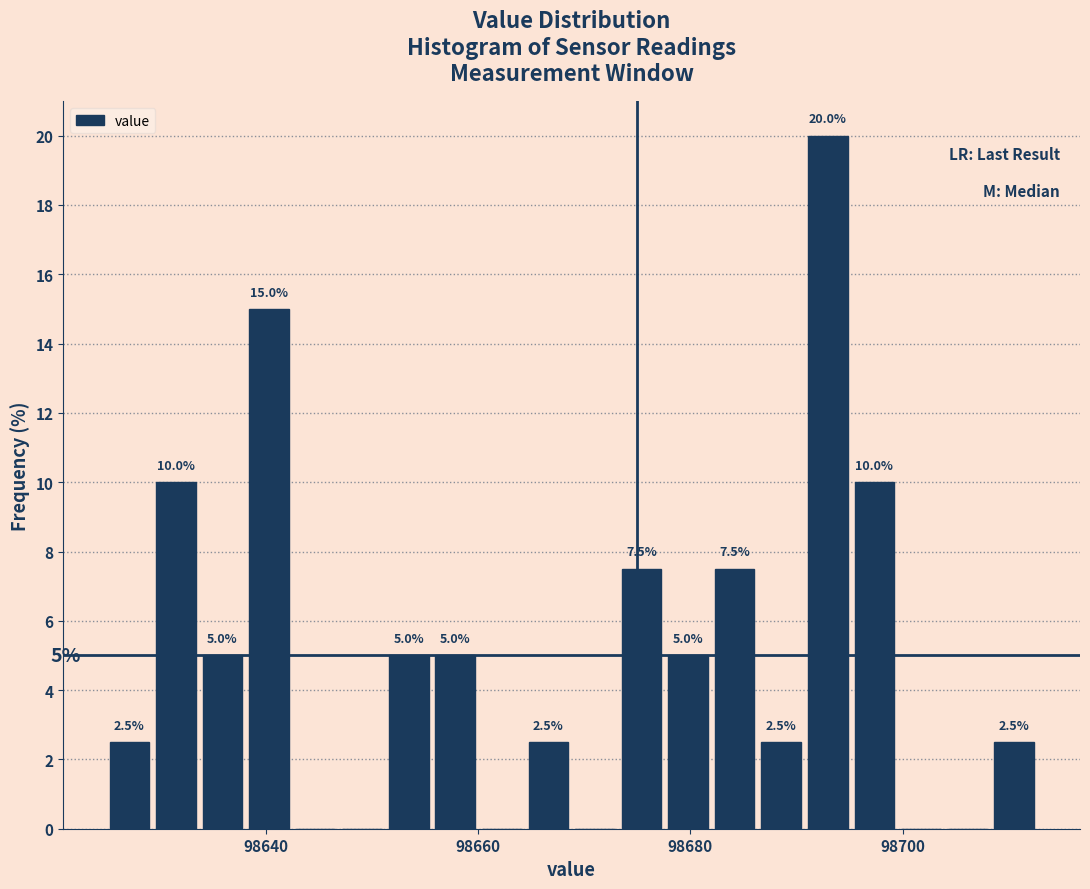

Read against the x-axis, roughly where is the centre of the tallest bar?

98692